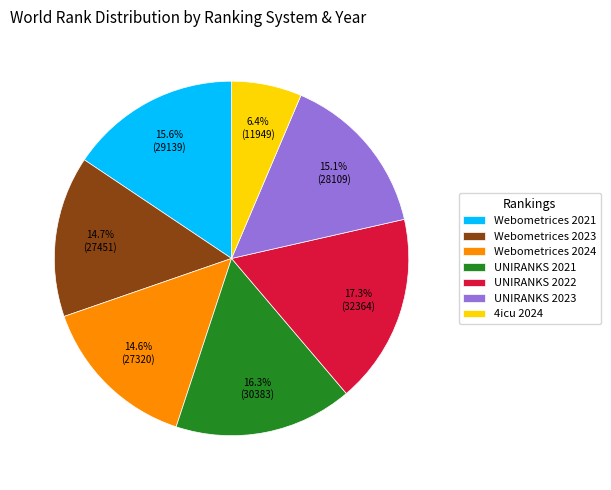

Approximately how many times larger is the value at Webometrices 2023 compared to Webometrices 2024?

1.0